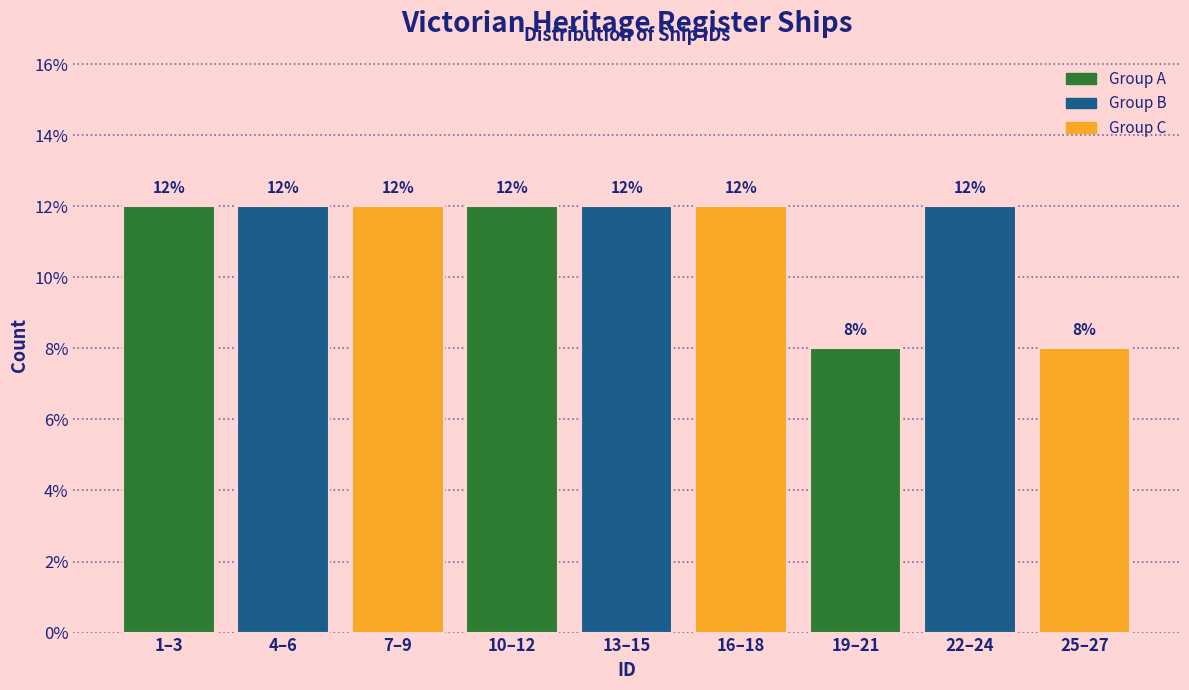

Reading left to right, extract all data points from this chart.

12	12	12	12	12	12	8	12	8